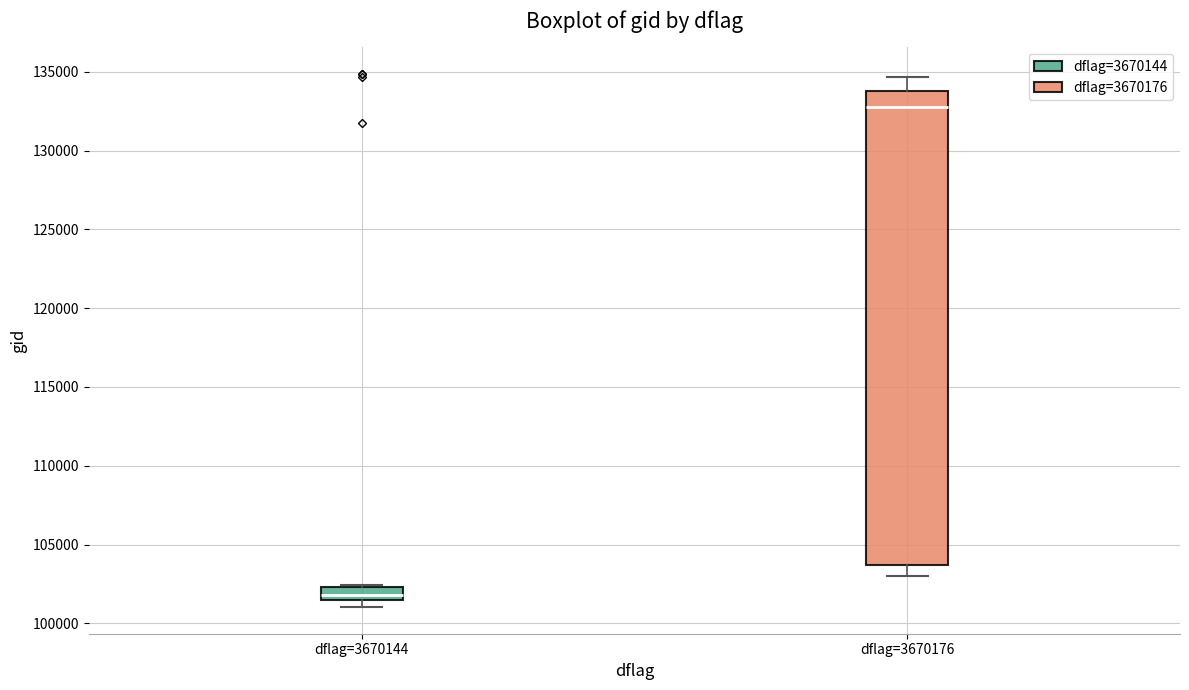

Where is the lower edge of the box for dflag=3670144 on the y-axis? The values are not printed on the chart, so give them approximately, as read against the axis.

101500